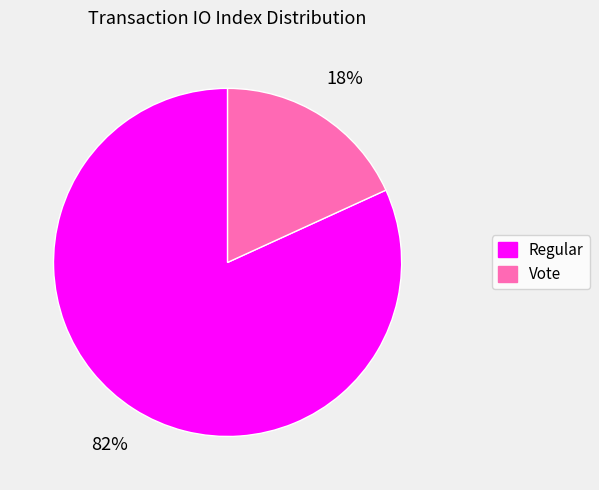

Do Regular and Vote together represent more than half of the pie?

Yes